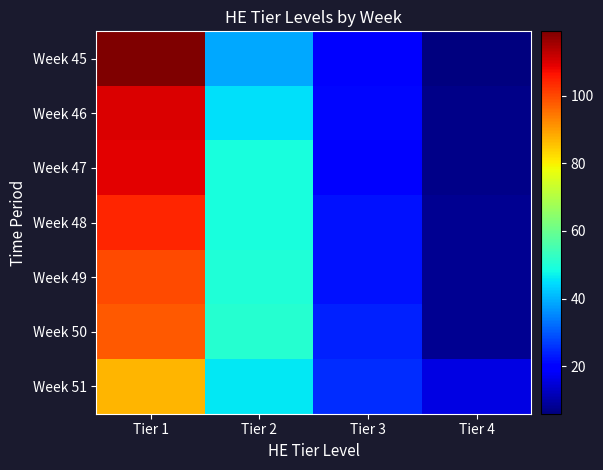

Which series has the largest total across all categories?

Week 47